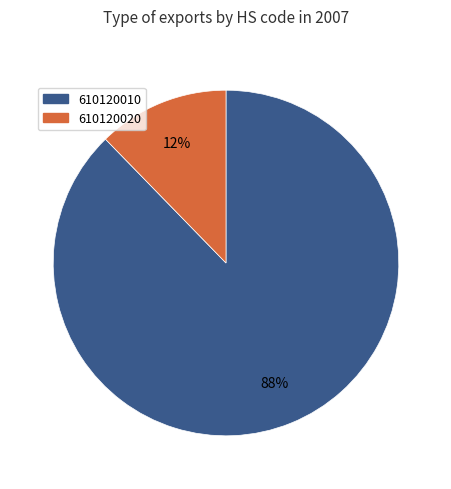

The 610120010 slice represents 94% of the pie. True or false?

False